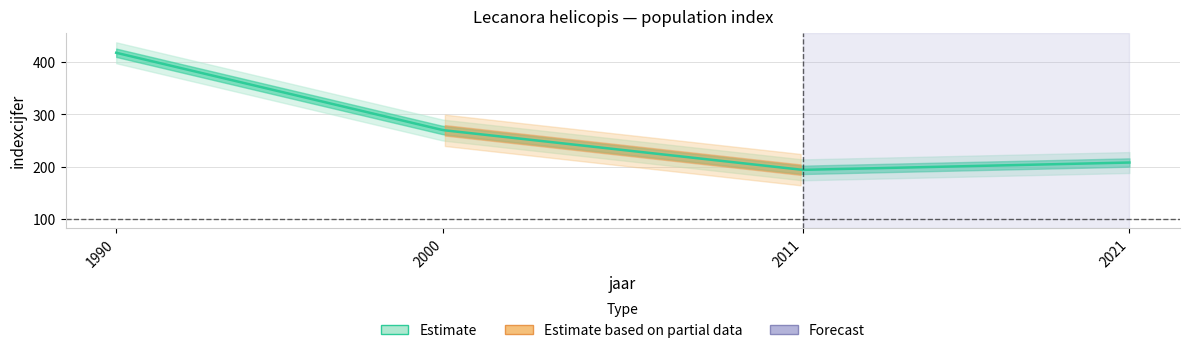

Reading left to right, list all the values displayed in this chart.

indexcijfer: 418	270	194	208
se: 0	0	0	0